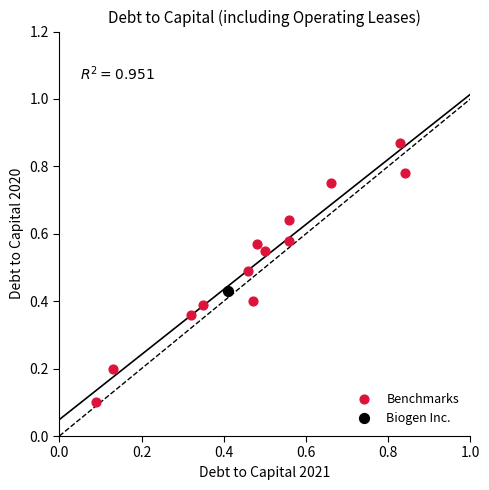

What are all the series names shown in the legend?

Benchmarks, Biogen Inc.